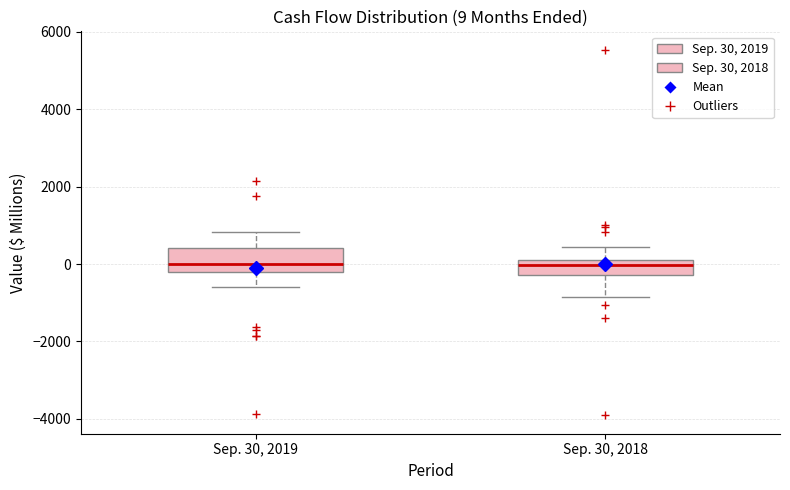

Comparing the boxes themselves (not the whiskers), which one is the tallest?

Sep. 30, 2019